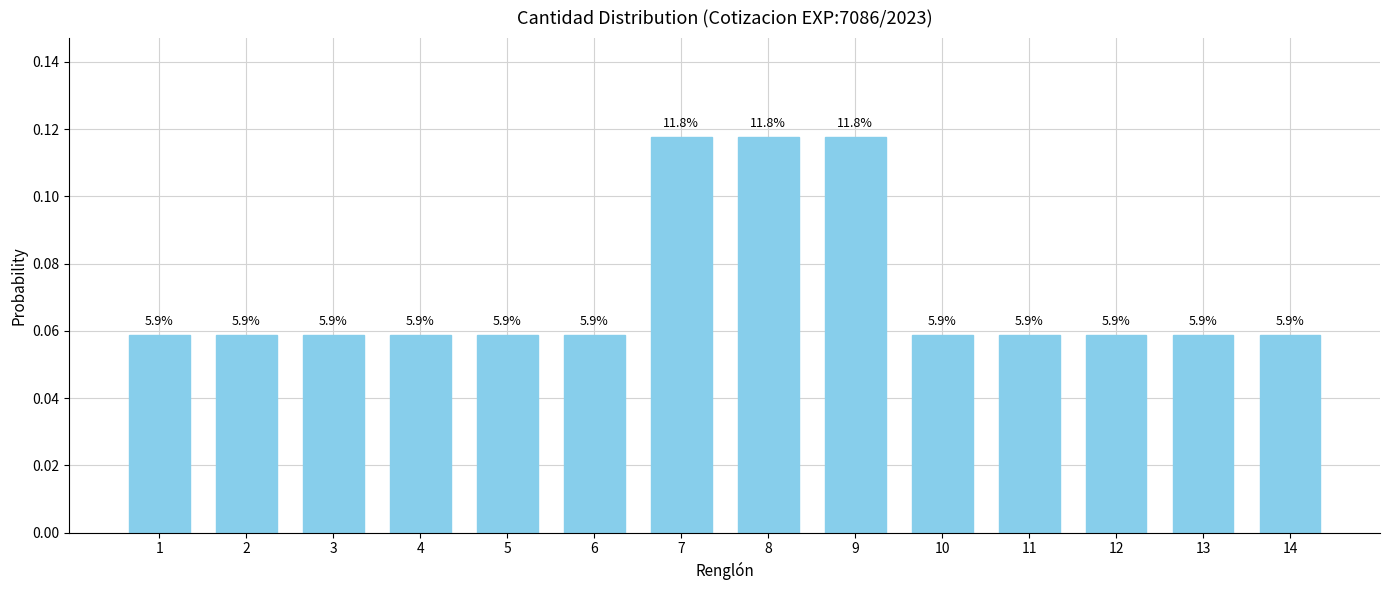

How many bars are there in total?

14